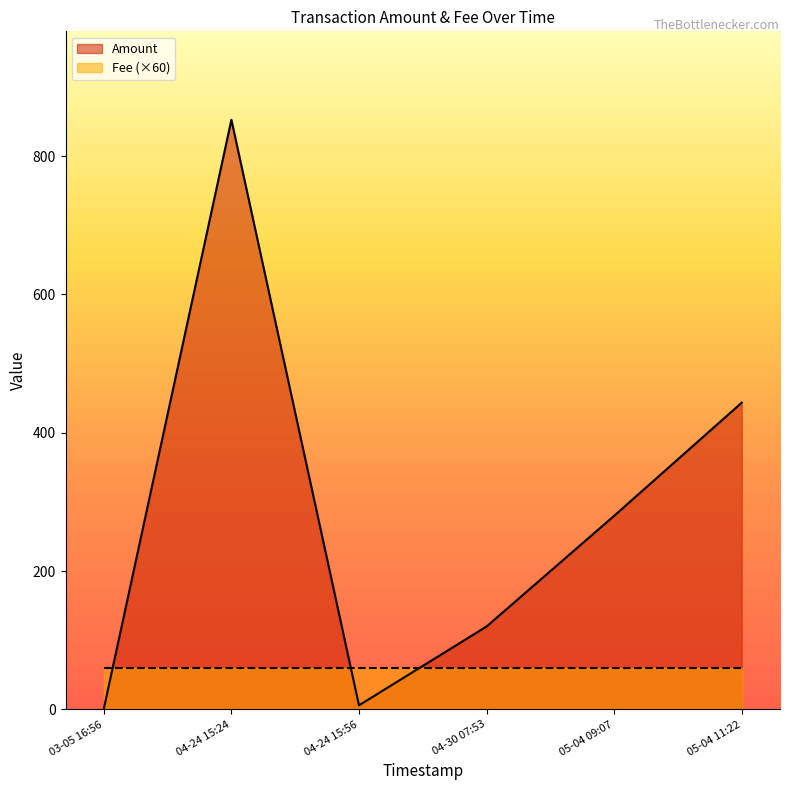

At which category is the sum across all series the highest?

04-24 15:24